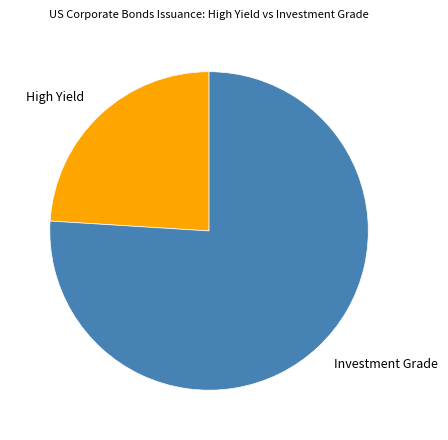

Between Investment Grade and High Yield, which is larger?

Investment Grade